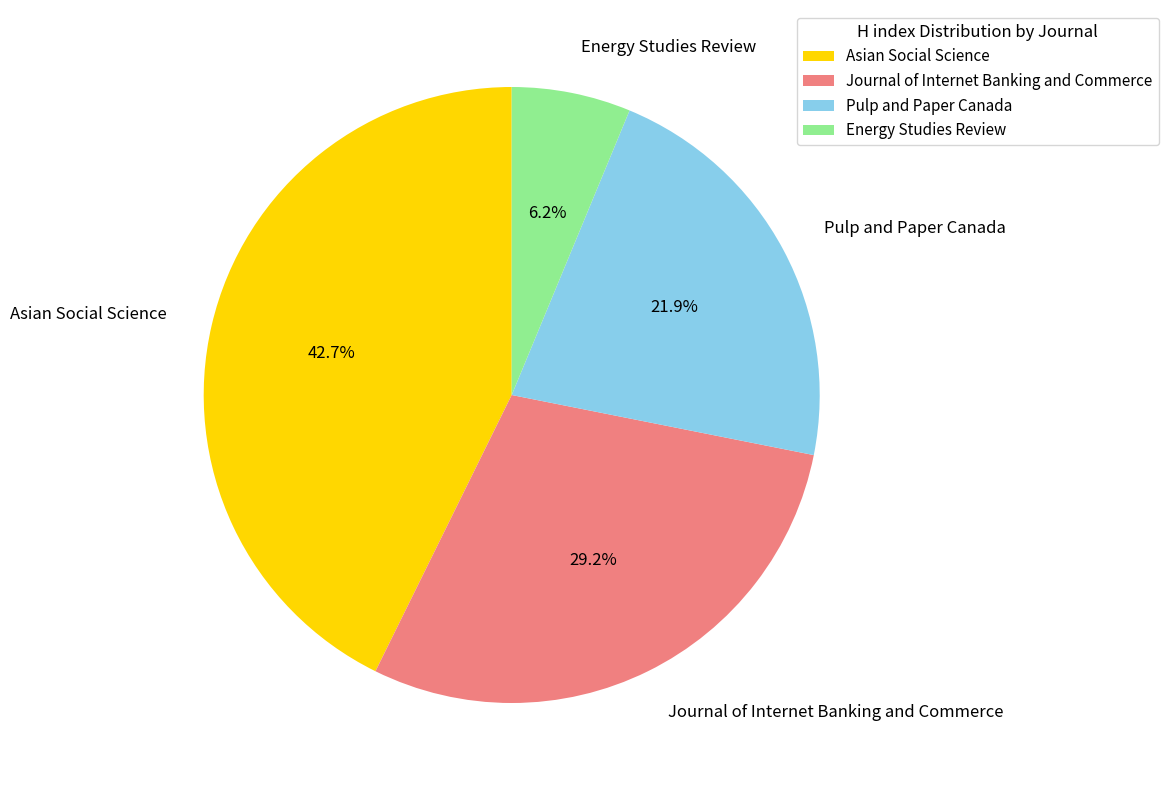

To the nearest percent, what is the average slice percentage?

25%